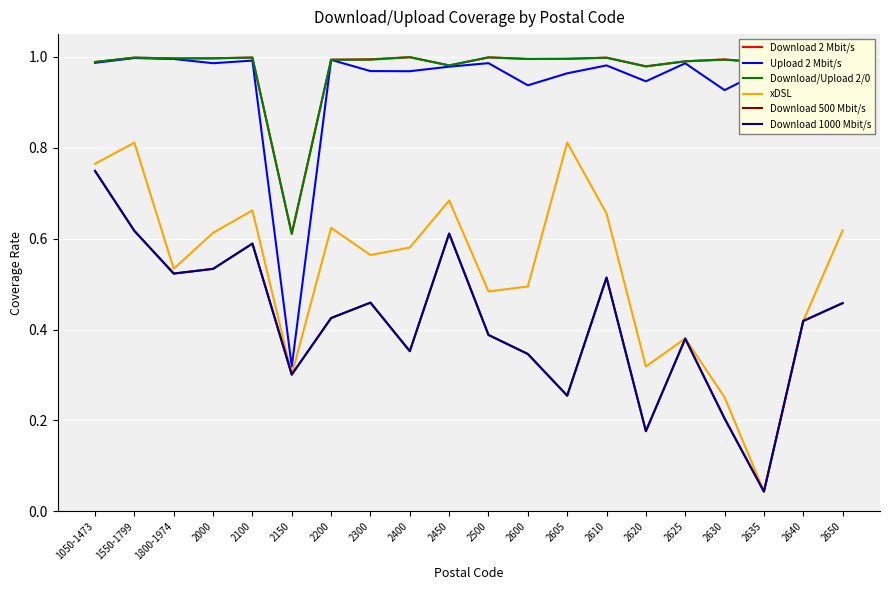

Where is the first local minimum for xDSL?

1800-1974